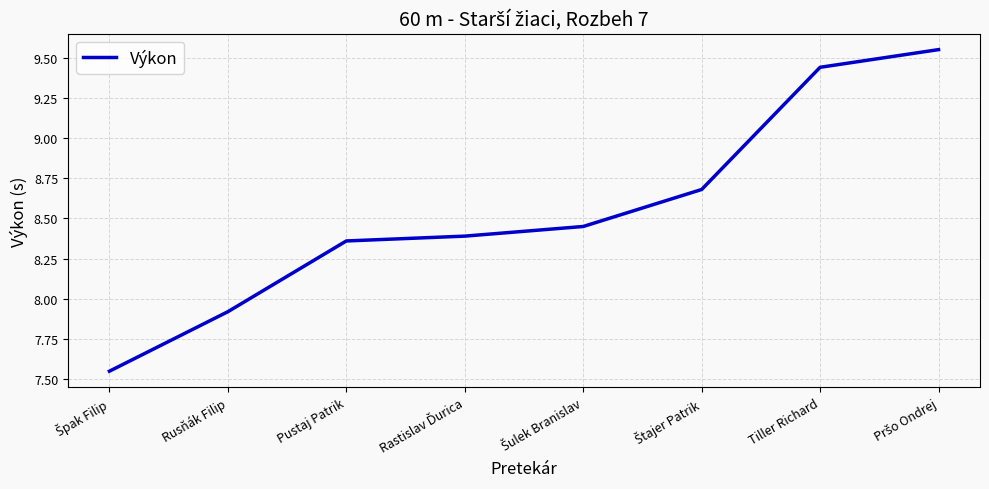

Where does the data first go above 8?

Pustaj Patrik